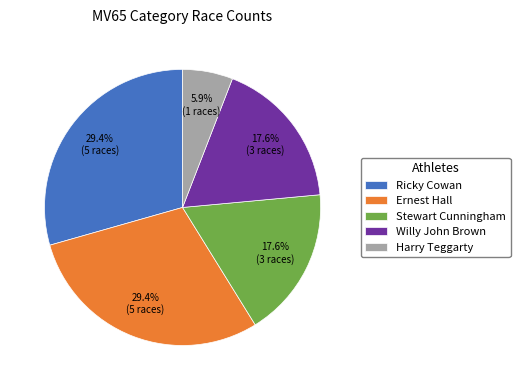

Is Ernest Hall the majority of the pie?

No